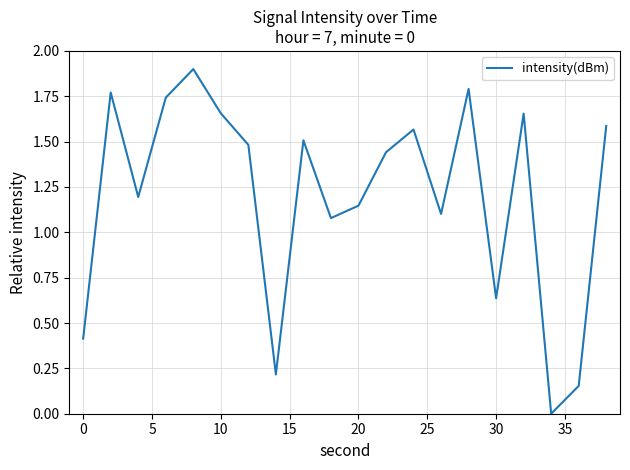

What is the greatest value displayed?

1.9